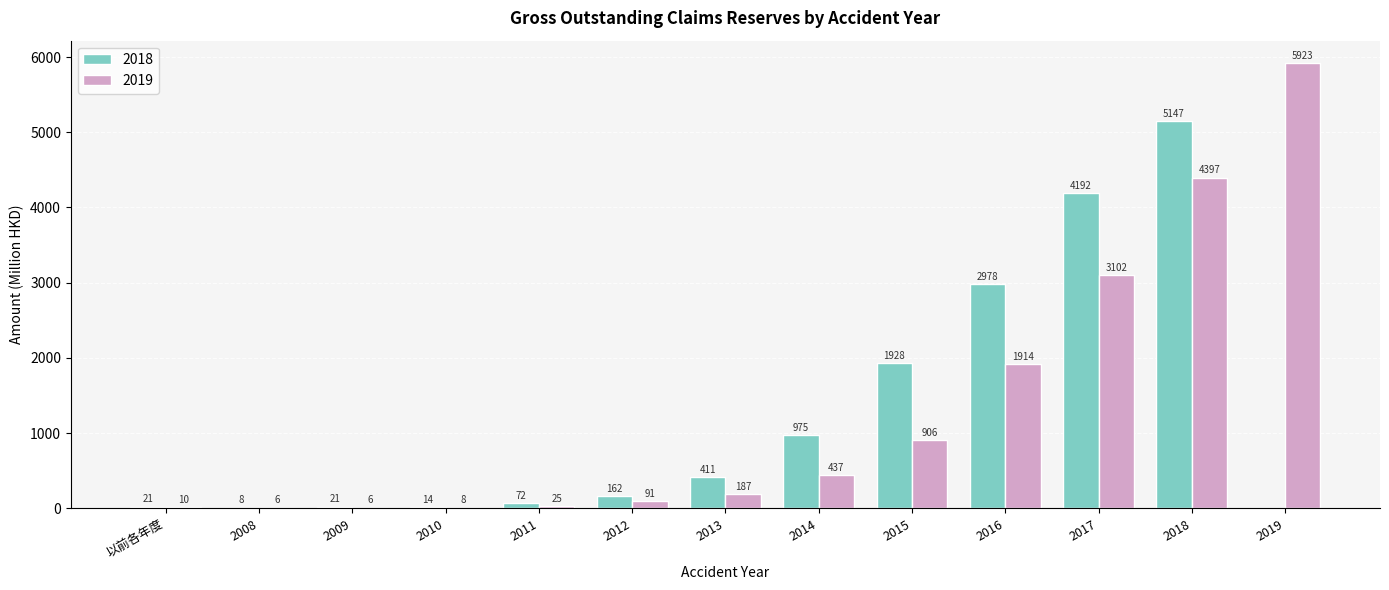

What is the approximate value of 2019 at 2017?

3101.7